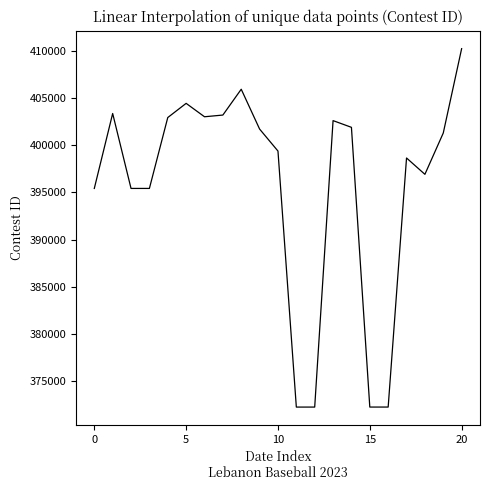

What is the sum of all values?

8310499